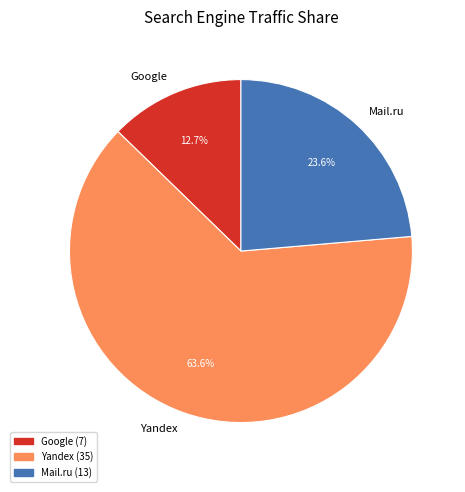

Combined, do Yandex and Google account for over 50%?

Yes